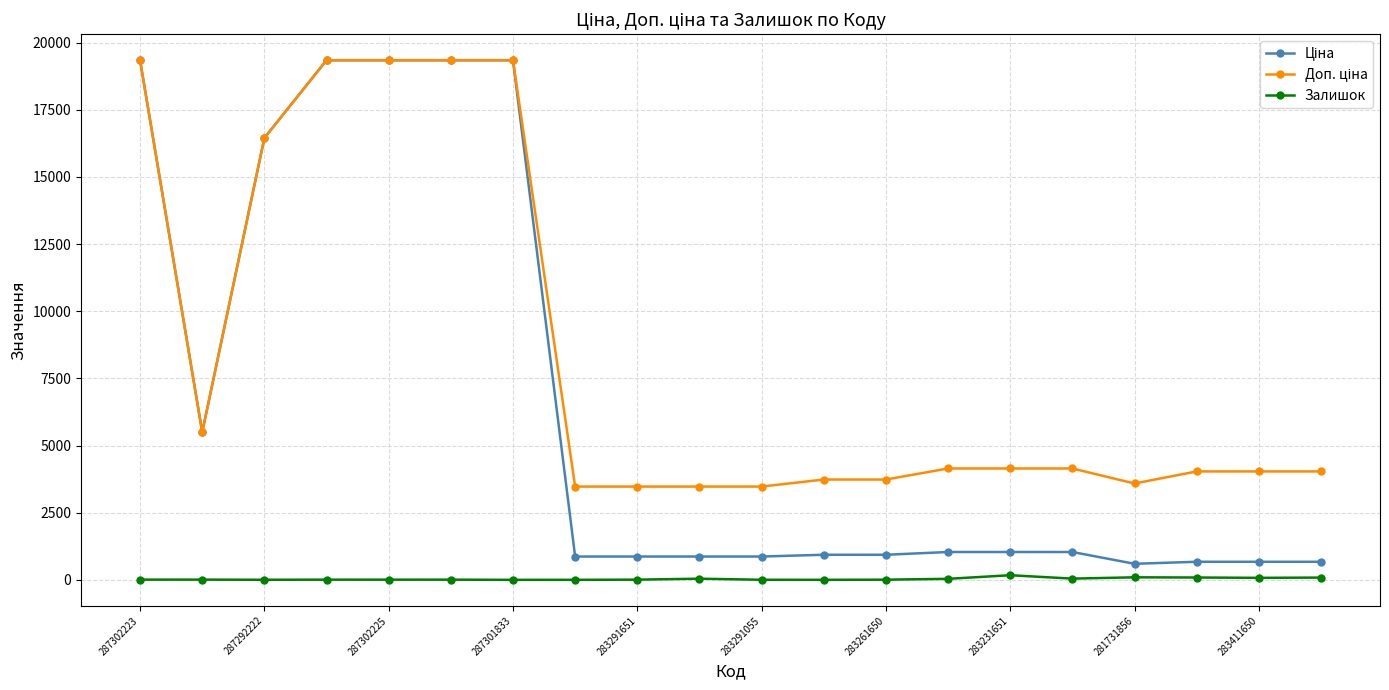

At how many categories does at least one series exceed 16721?

5